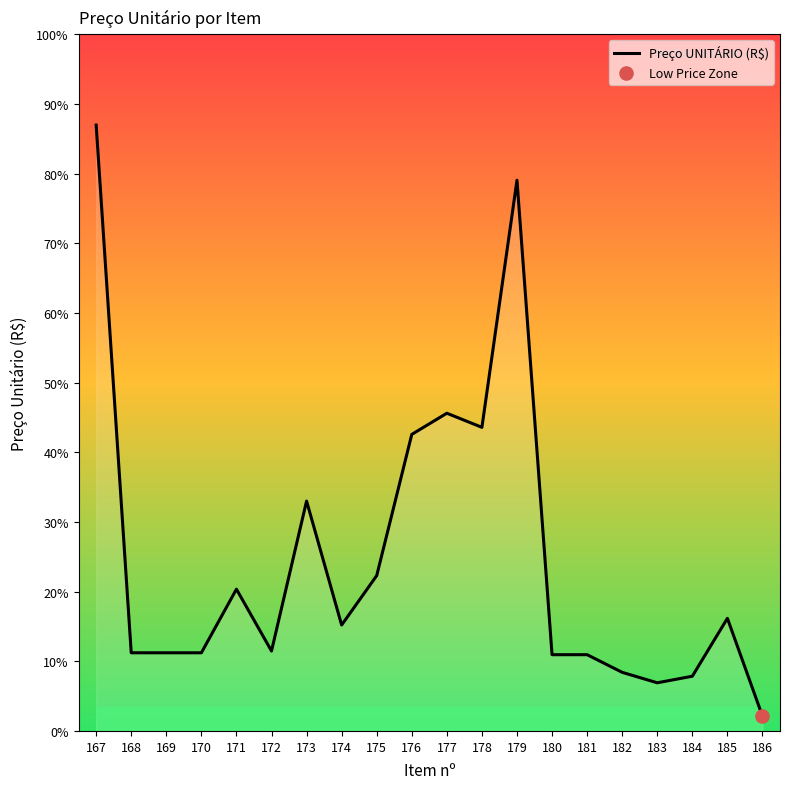

What is the change in value from 174 to 183?

-8.2